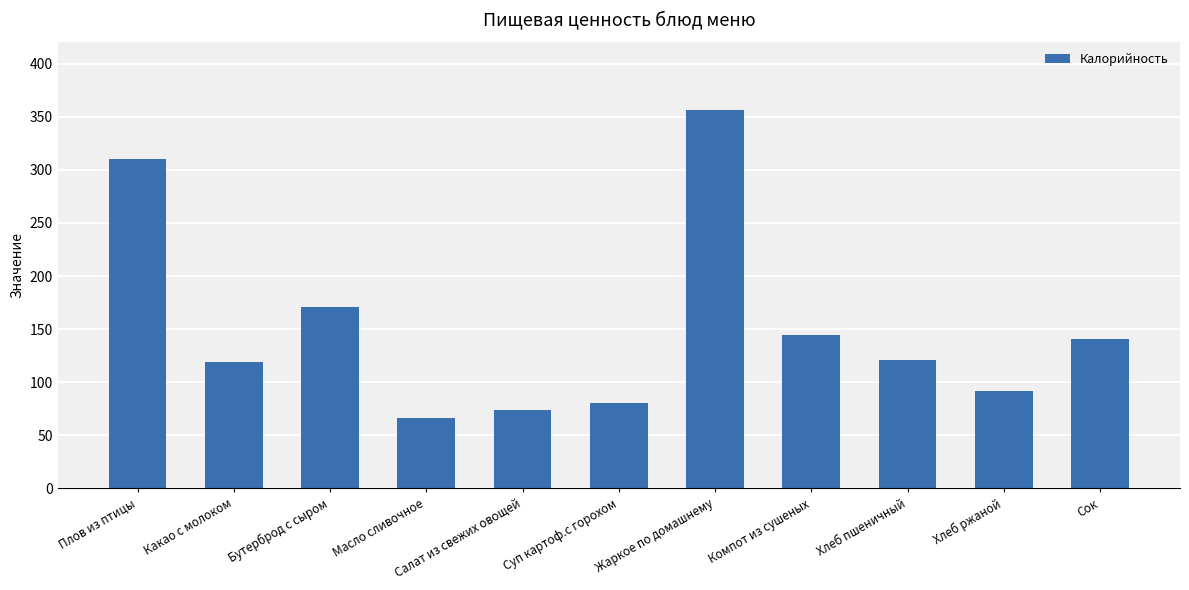

At which label does the data first exceed 120?

Плов из птицы